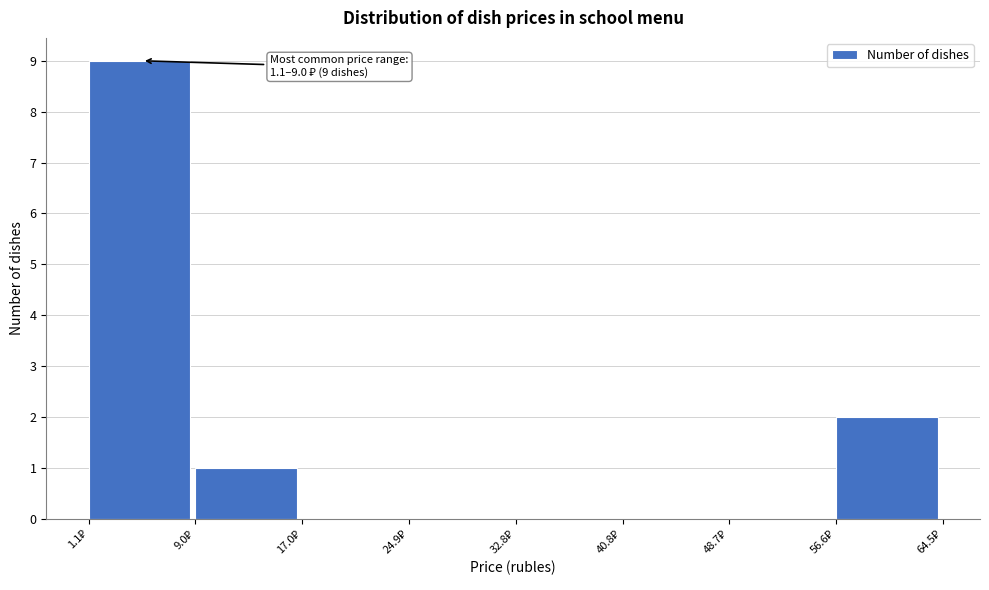

Which range on the x-axis has the tallest bar?

1 to 9